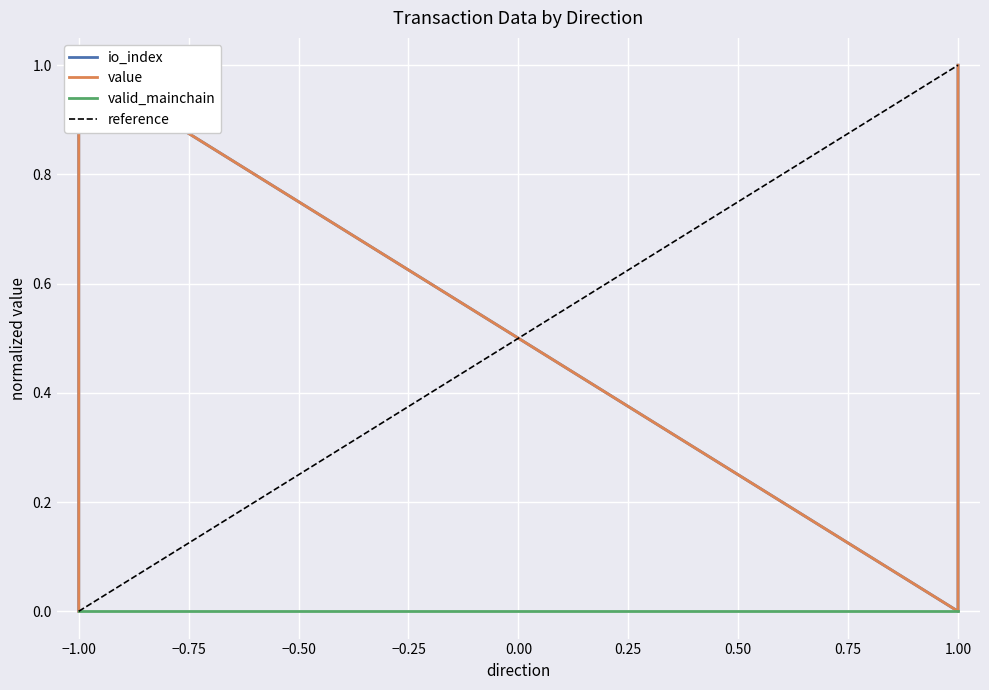

Is the value of value at 1 greater than the value of io_index at 1?

No